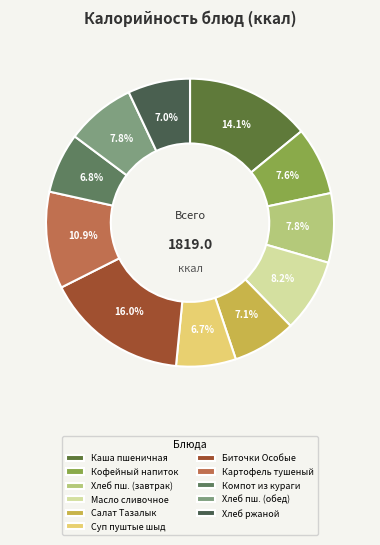

True or false: Суп пуштые шыд accounts for 1% of the total.

False